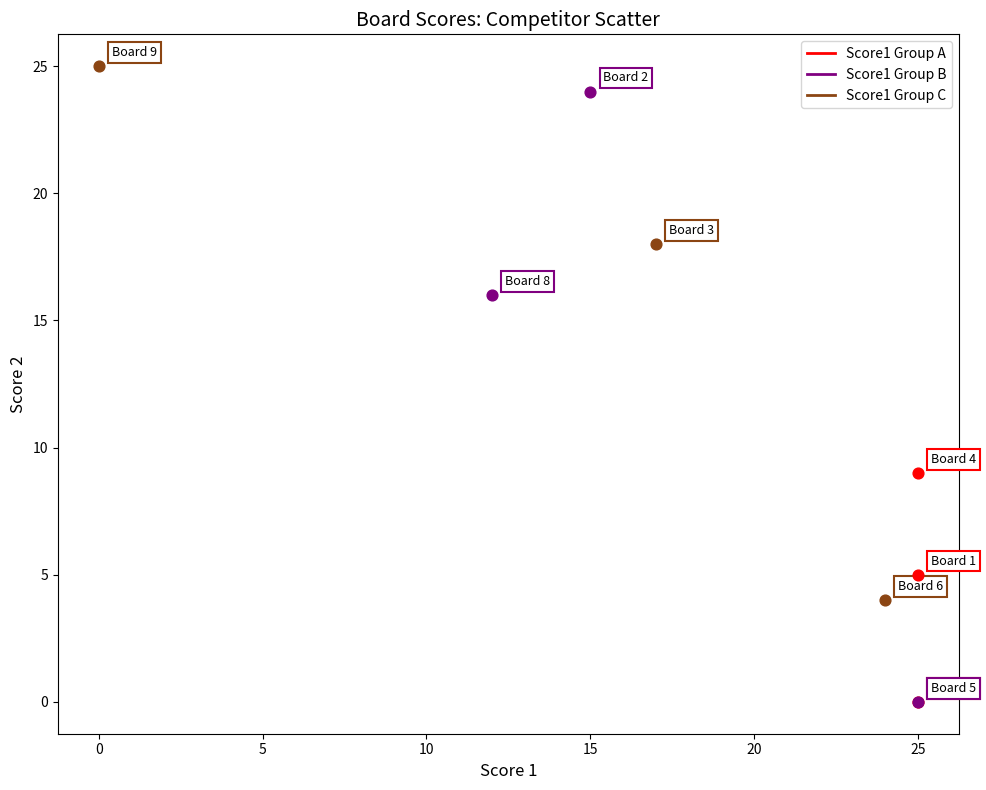

Which series reaches the maximum Y coordinate?

Score1 Group C